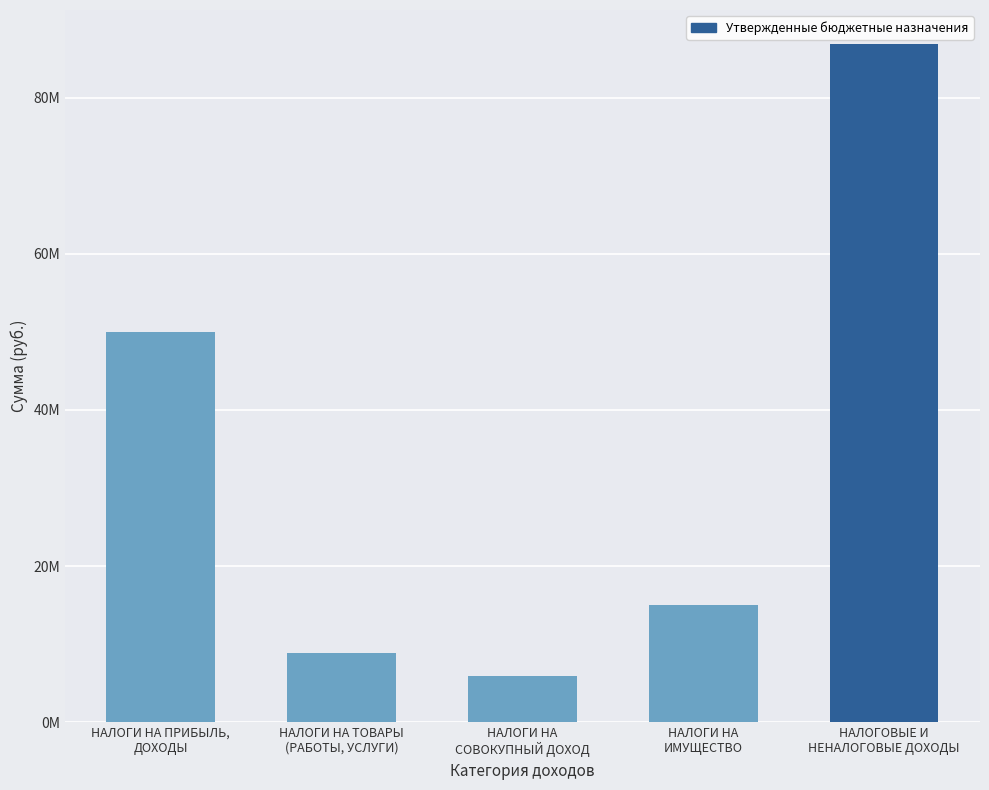

Reading right to left, what are all the values shown in this chart?

86892200	14965700	5960800	8856200	49981600